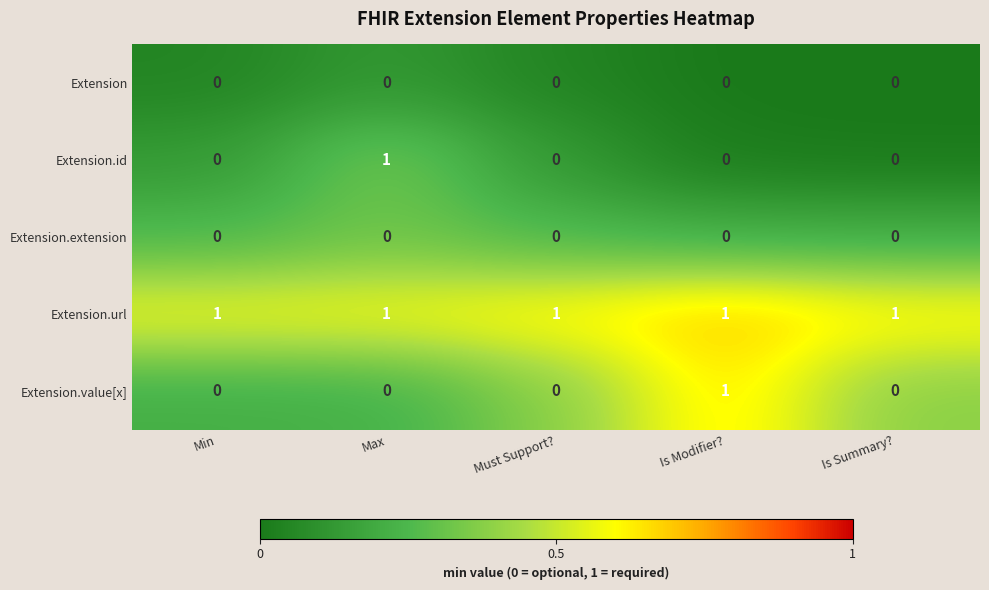

Reading left to right, list all the values displayed in this chart.

Extension: 0	0	0	0	0
Extension.id: 0	1	0	0	0
Extension.extension: 0	0	0	0	0
Extension.url: 1	1	1	1	1
Extension.value[x]: 0	0	0	1	0